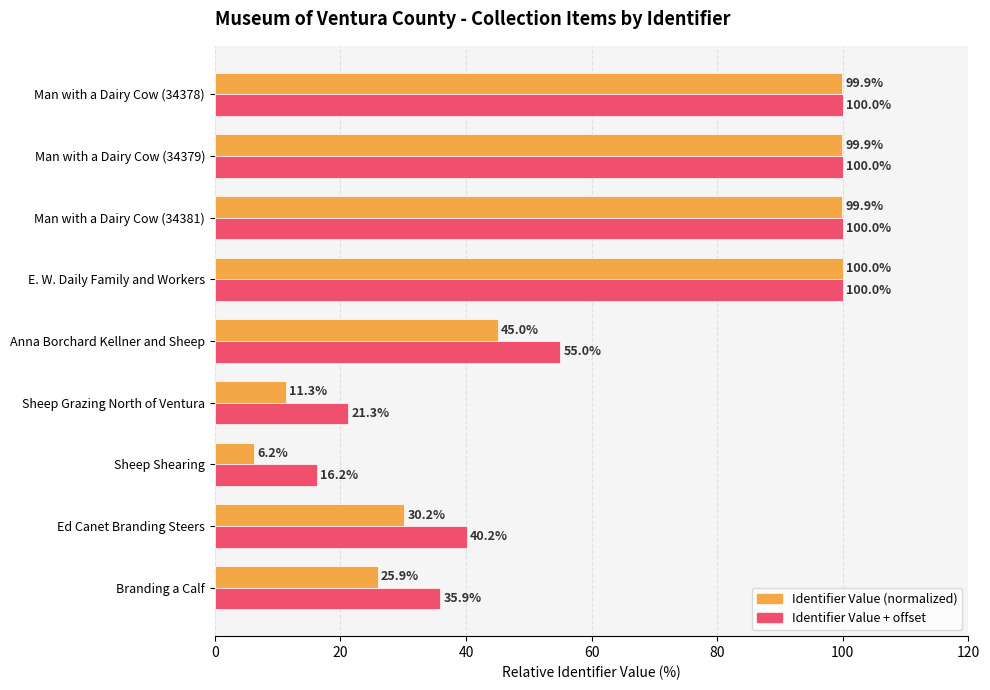

At which category is the sum across all series the highest?

E. W. Daily Family and Workers